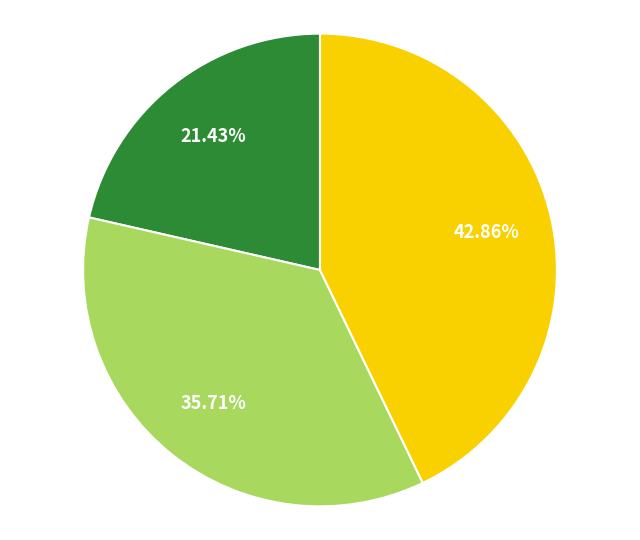

Does any single category account for the majority?

No